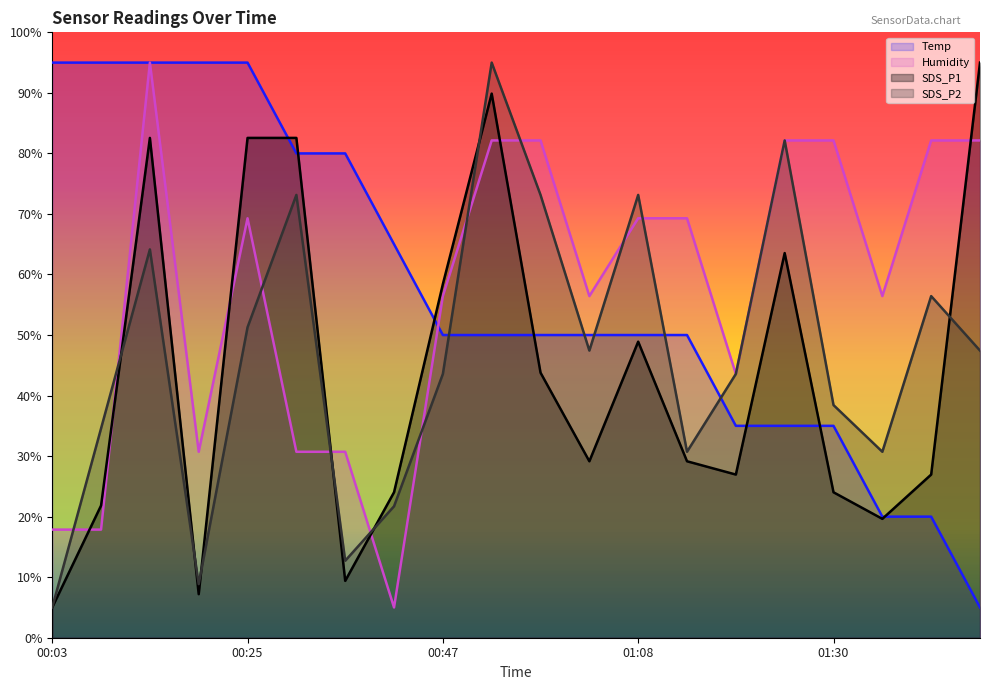

Reading right to left, extract all data points from this chart.

Temp: 5.0	20.0	20.0	35.0	35.0	35.0	50.0	50.0	50.0	50.0	50.0	50.0	65.0	80.0	80.0	95.0	95.0	95.0	95.0	95.0
Humidity: 82.1	82.1	56.4	82.1	82.1	43.6	69.3	69.3	56.4	82.1	82.1	56.4	5.0	30.7	30.7	69.3	30.7	95.0	17.9	17.9
SDS_P1: 95.0	27.0	19.6	24.0	63.5	27.0	29.1	48.9	29.1	43.8	89.9	58.4	24.0	9.4	82.6	82.6	7.2	82.6	21.8	5.0
SDS_P2: 47.4	56.4	30.7	38.4	82.1	43.6	30.7	73.1	47.4	73.1	95.0	43.6	21.7	12.7	73.1	51.3	8.9	64.1	34.6	5.0